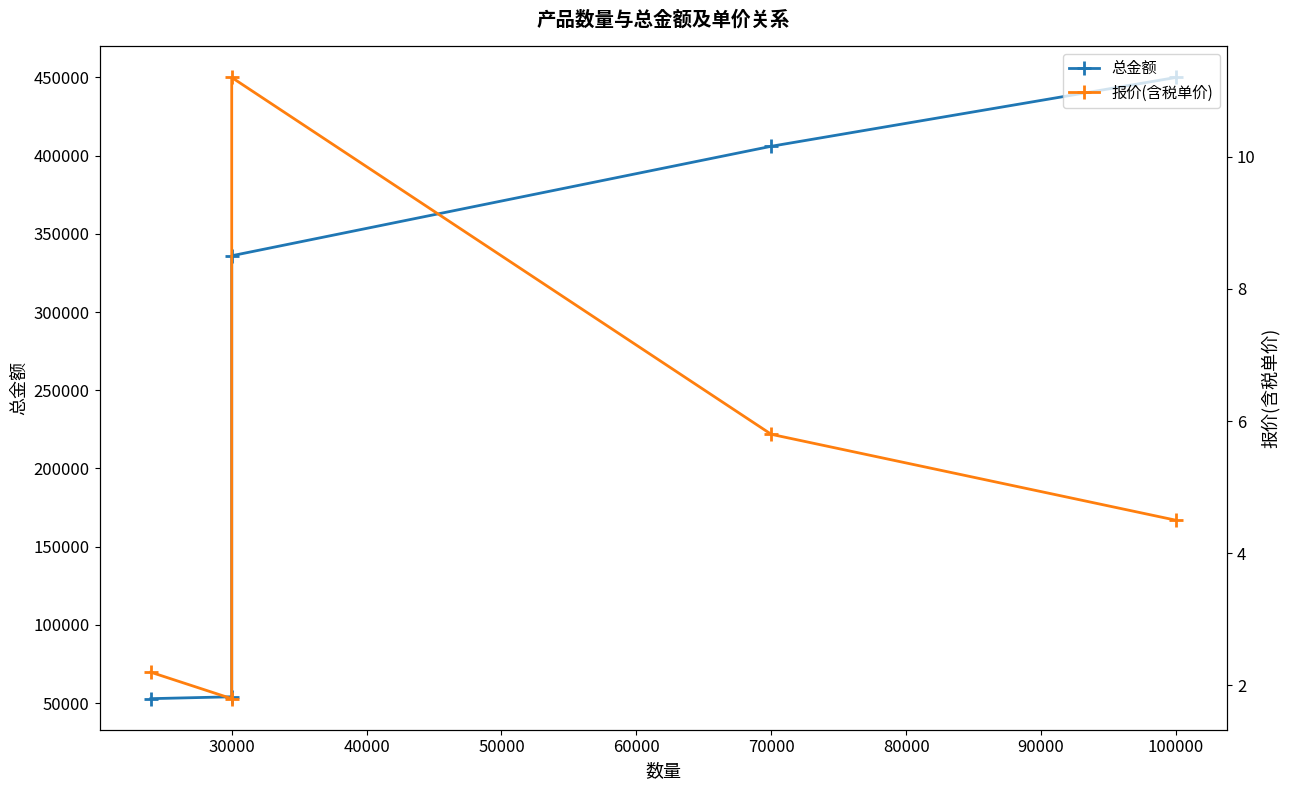

How many distinct data groups are displayed?

2